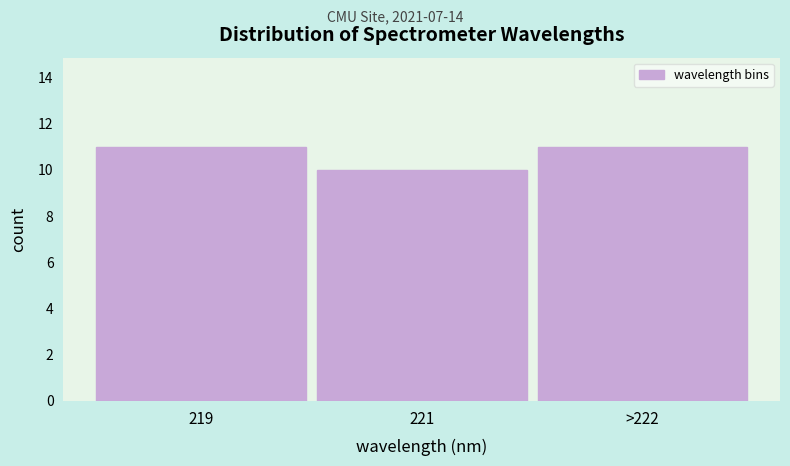

Reading left to right, list all the values displayed in this chart.

11	10	11